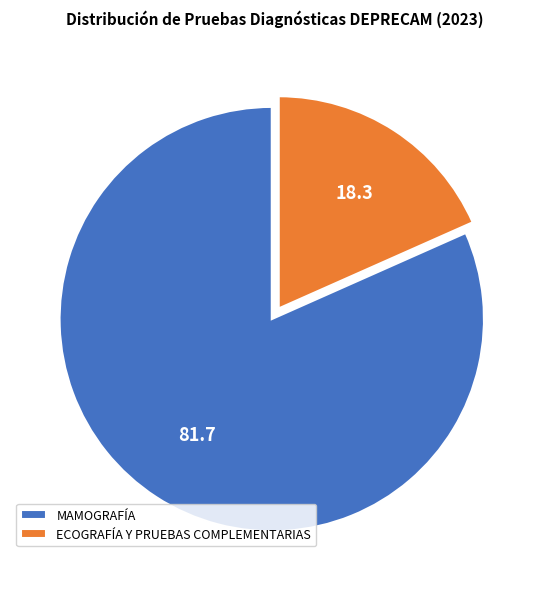

Is the sum of ECOGRAFÍA Y PRUEBAS COMPLEMENTARIAS and MAMOGRAFÍA greater than half?

Yes